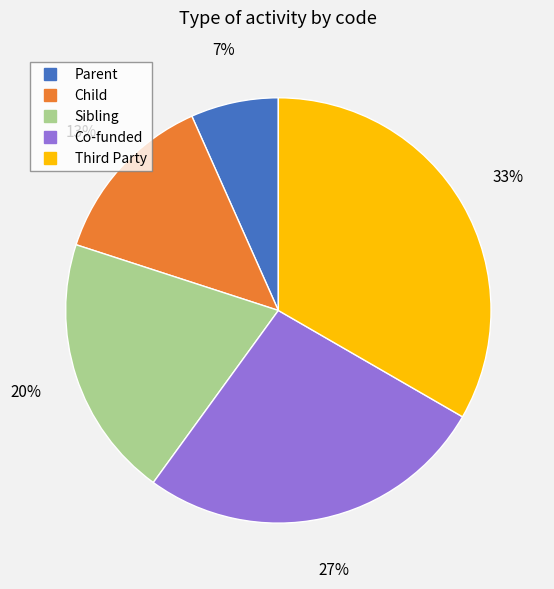

Which category has the biggest portion of the pie?

Third Party